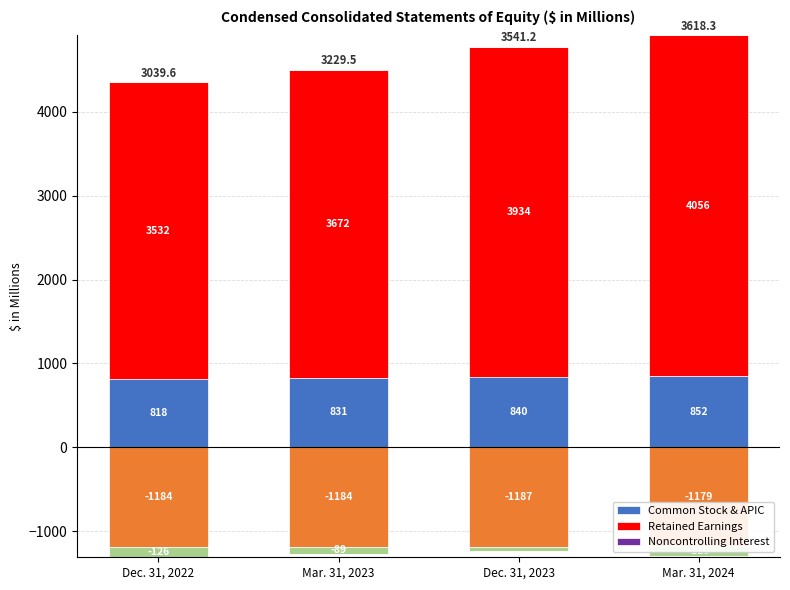

How many series are shown in this chart?

3